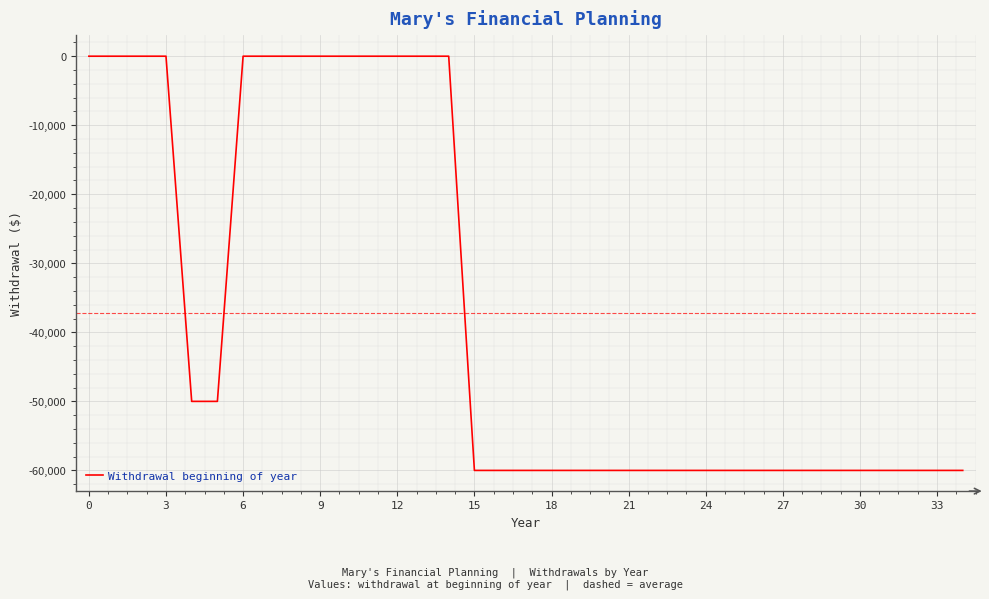

Count the number of categories in the chart.

35